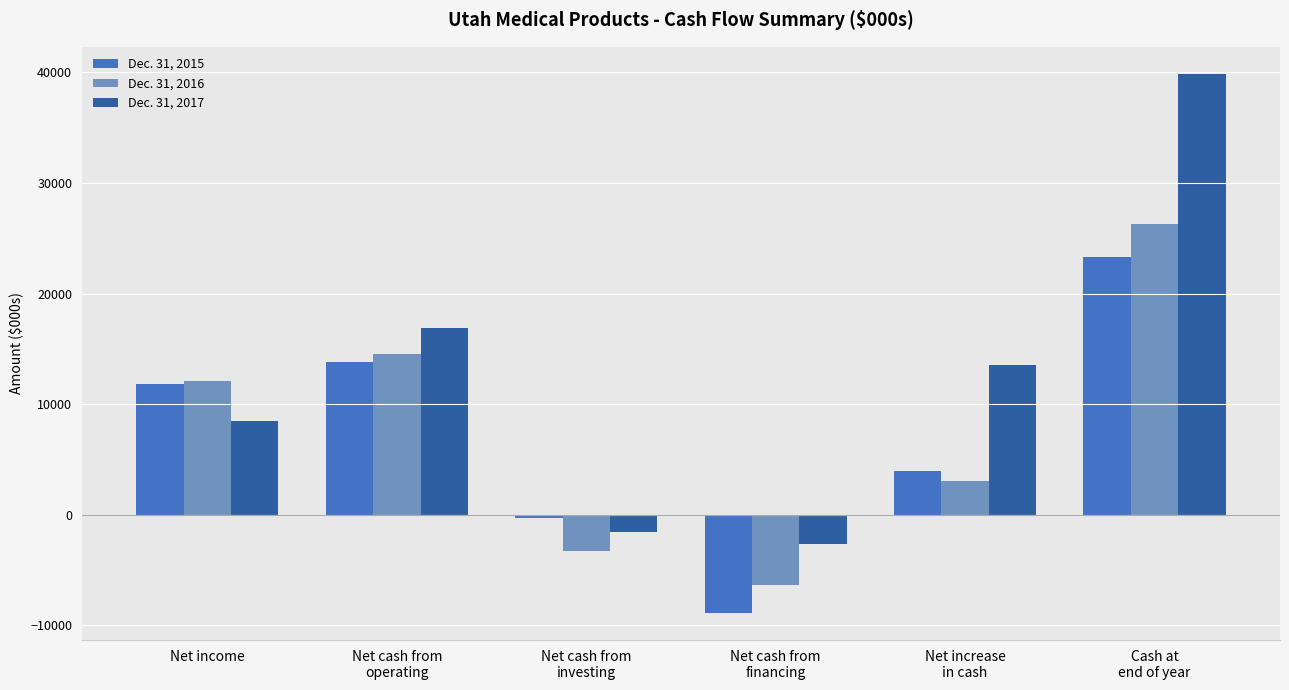

How many data points in Dec. 31, 2017 are less than 13579?

3